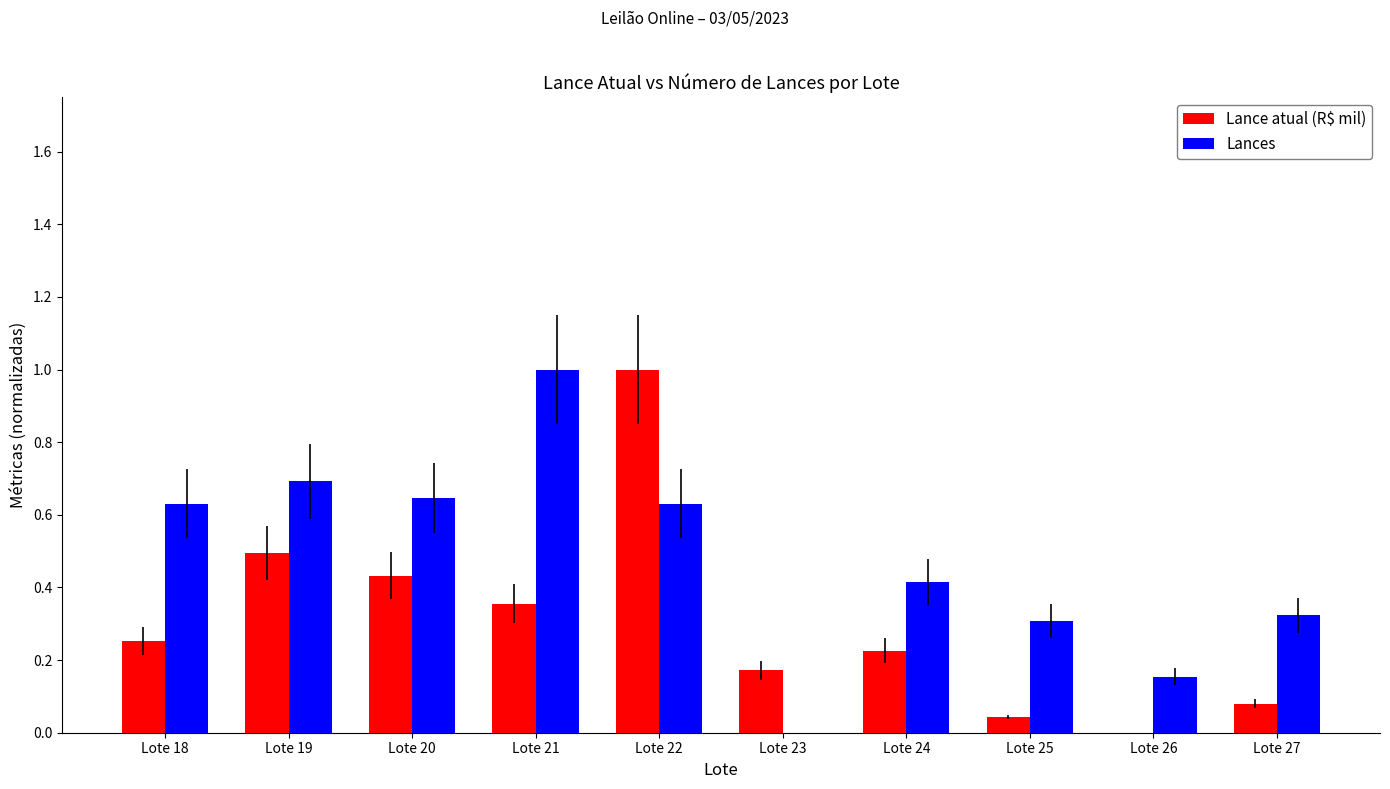

True or false: Lances has a value of 0.3 at Lote 25.

True